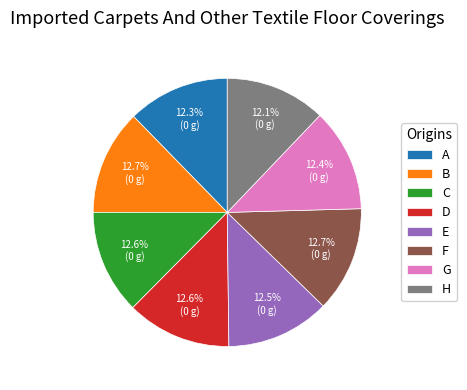

To the nearest percent, what is the average slice percentage?

12%